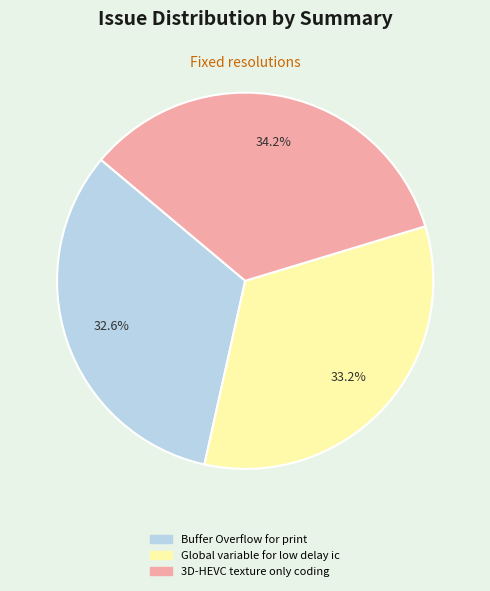

Which category has the smallest portion of the pie?

Buffer Overflow for print